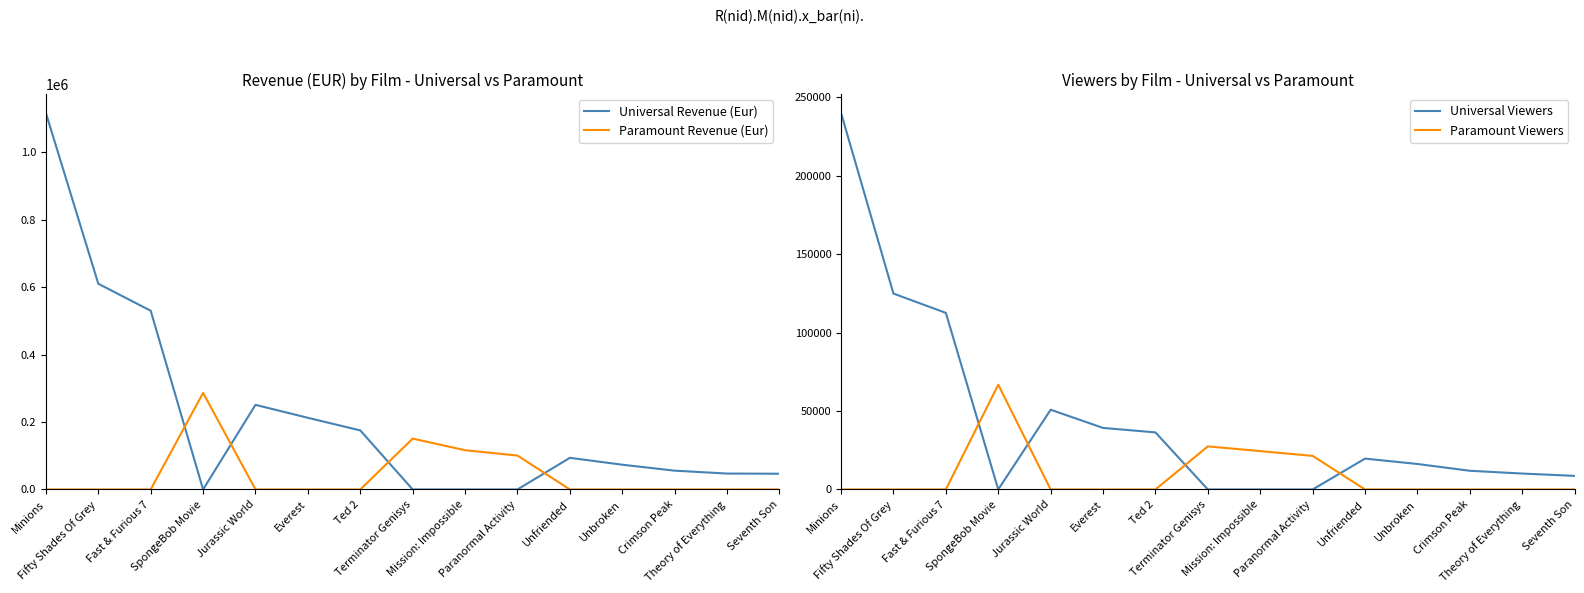

True or false: Paramount Revenue (Eur) has more than 1 points higher than both neighbors.

True